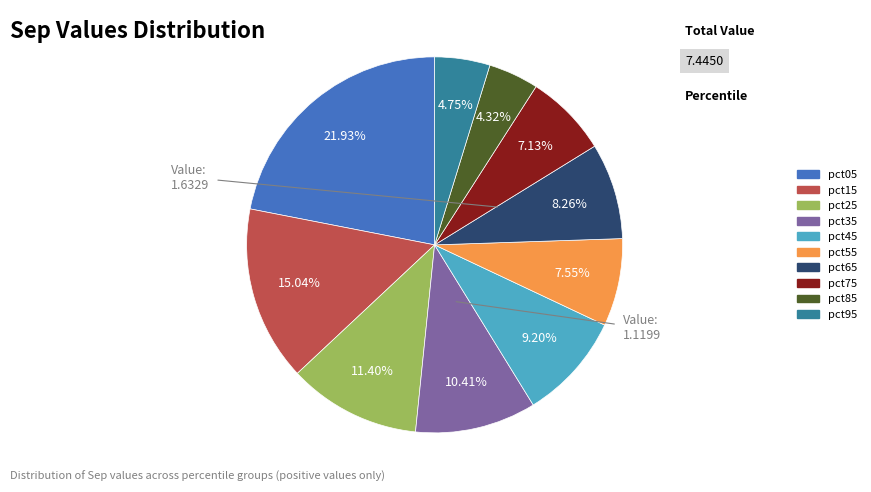

Is there a majority slice in this chart?

No